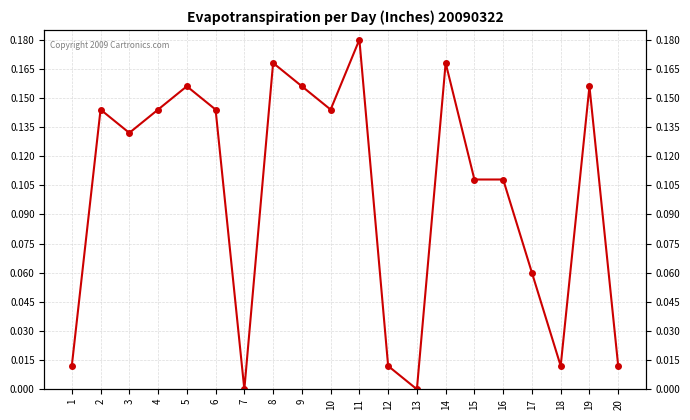

Reading left to right, list all the values displayed in this chart.

1=0.0	2=0.1	3=0.1	4=0.1	5=0.2	6=0.1	7=0.0	8=0.2	9=0.2	10=0.1	11=0.2	12=0.0	13=0.0	14=0.2	15=0.1	16=0.1	17=0.1	18=0.0	19=0.2	20=0.0